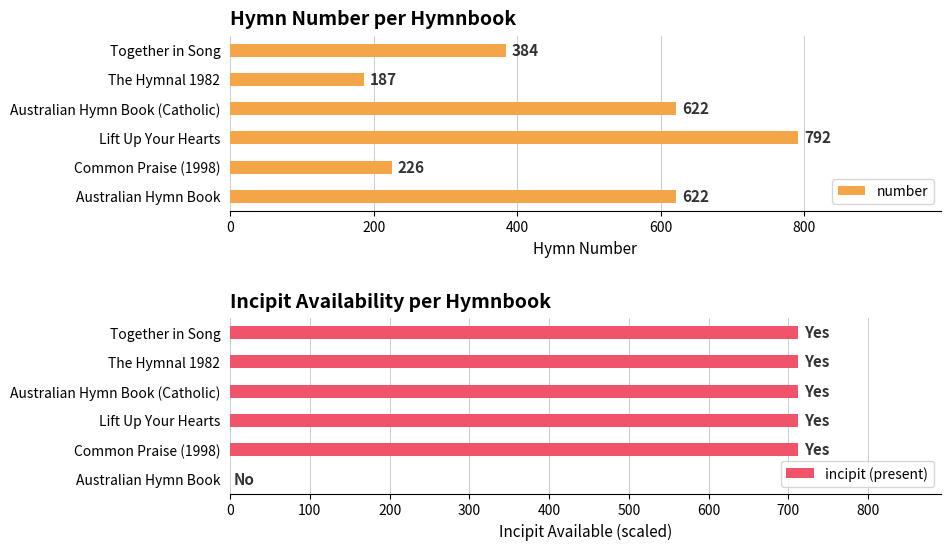

Rank the series by their maximum value, from lowest to highest.

incipit (present), number